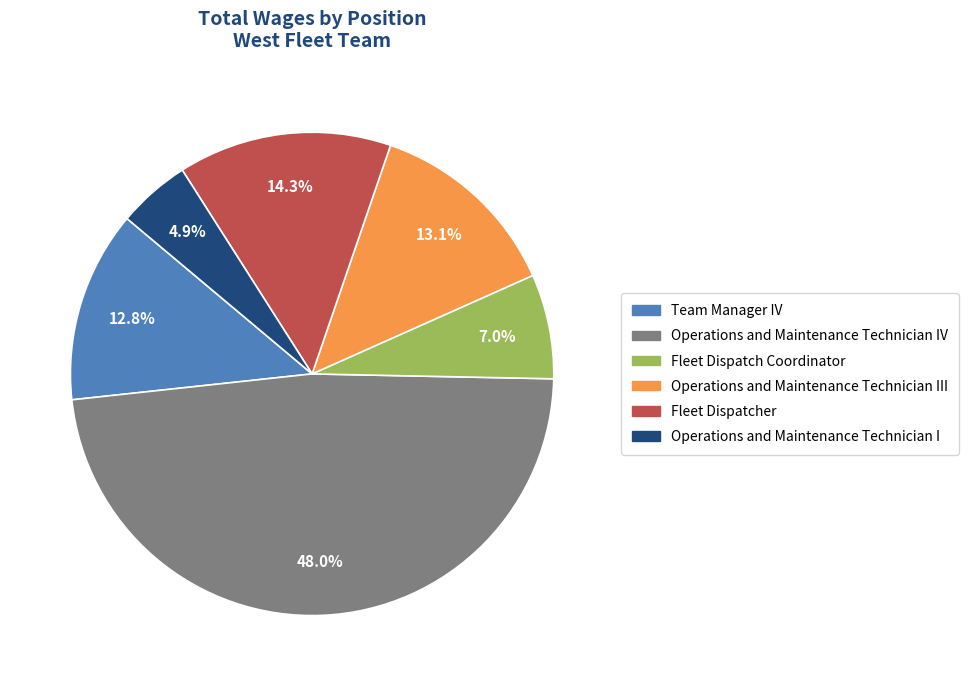

How many slices are in this pie chart?

6